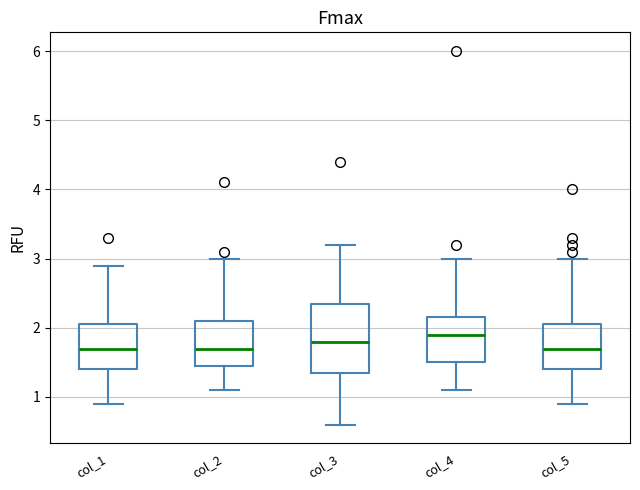

Reading left to right, read every box against the y-axis: the position of its median line, the range the box covers, and the ends of its whiskers. The values are not printed on the chart, so give them approximately, as read against the axis.

col_1: median 1.7, box 1.4 to 2.1, whiskers 0.9 to 2.9
col_2: median 1.7, box 1.5 to 2.1, whiskers 1.1 to 3.0
col_3: median 1.8, box 1.4 to 2.4, whiskers 0.6 to 3.2
col_4: median 1.9, box 1.5 to 2.2, whiskers 1.1 to 3.0
col_5: median 1.7, box 1.4 to 2.1, whiskers 0.9 to 3.0